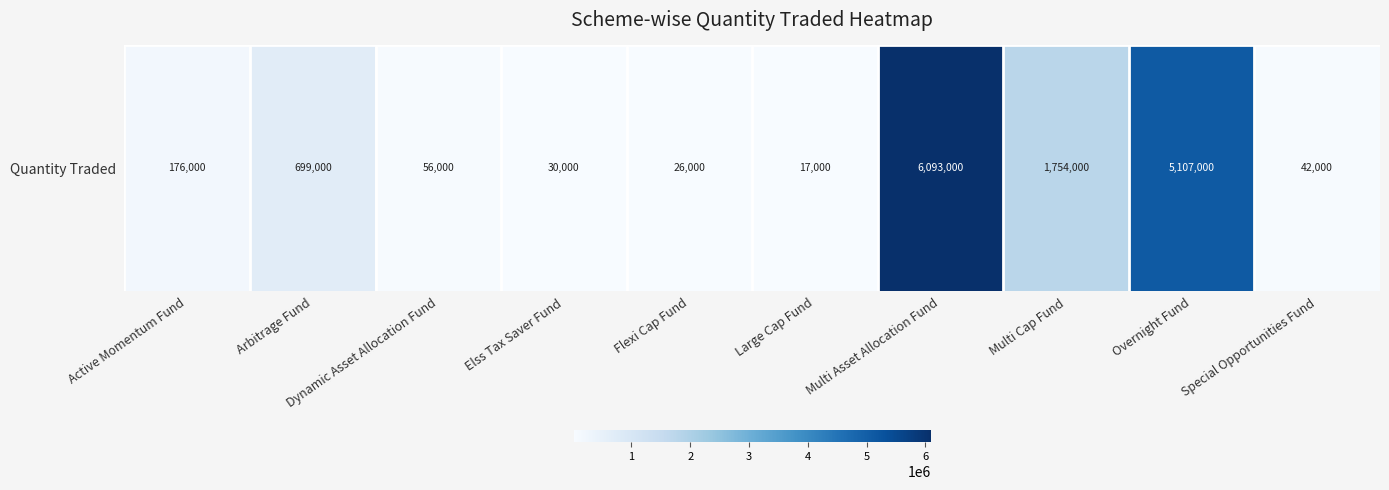

Reading right to left, what are all the values shown in this chart?

42000	5107000	1754000	6093000	17000	26000	30000	56000	699000	176000